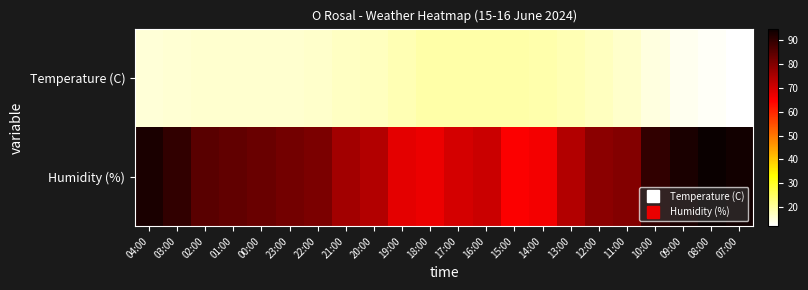

Which series changed the most between 22:00 and 15:00?

Humidity (%)